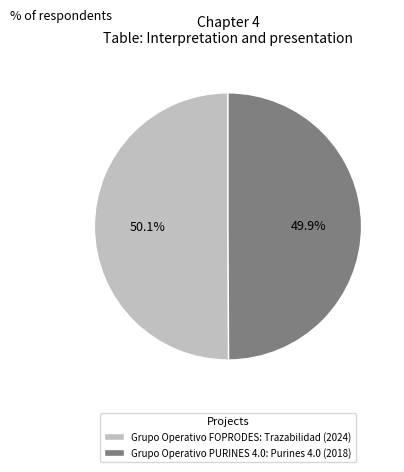

How many slices are in this pie chart?

2